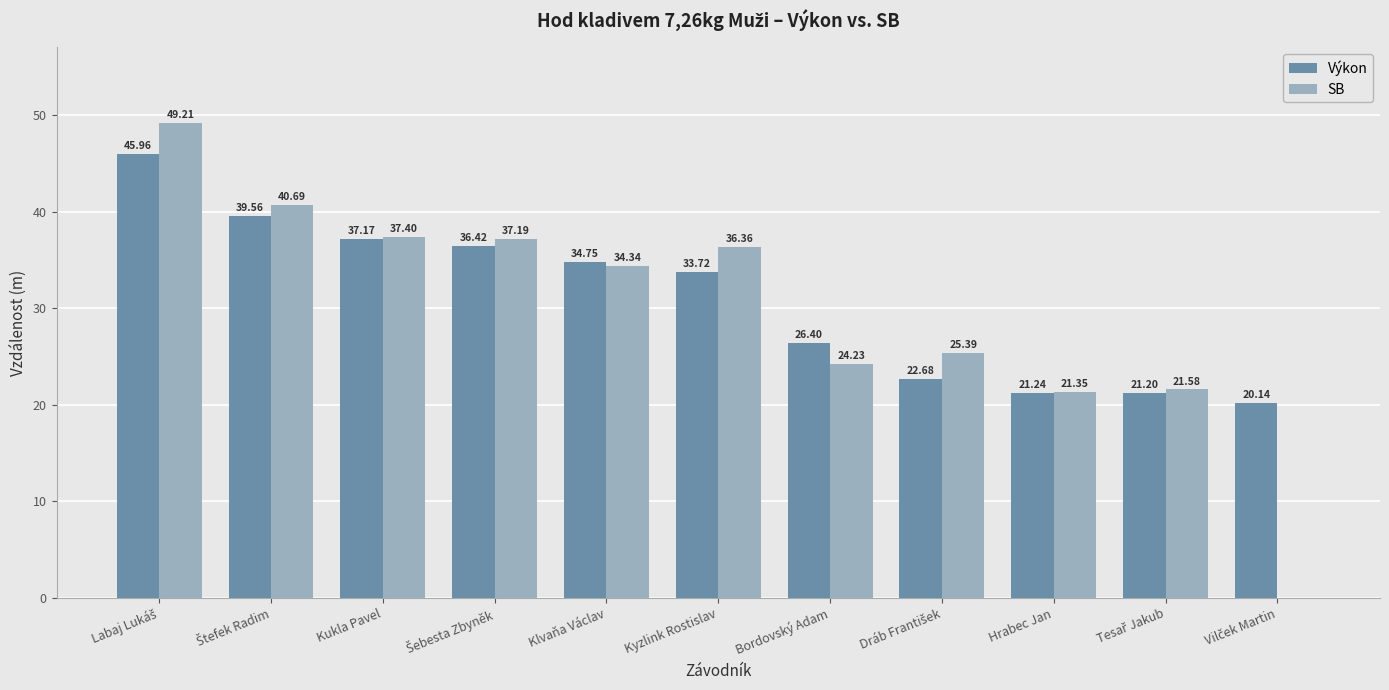

Between Klvaňa Václav and Bordovský Adam, which series saw the biggest shift?

SB